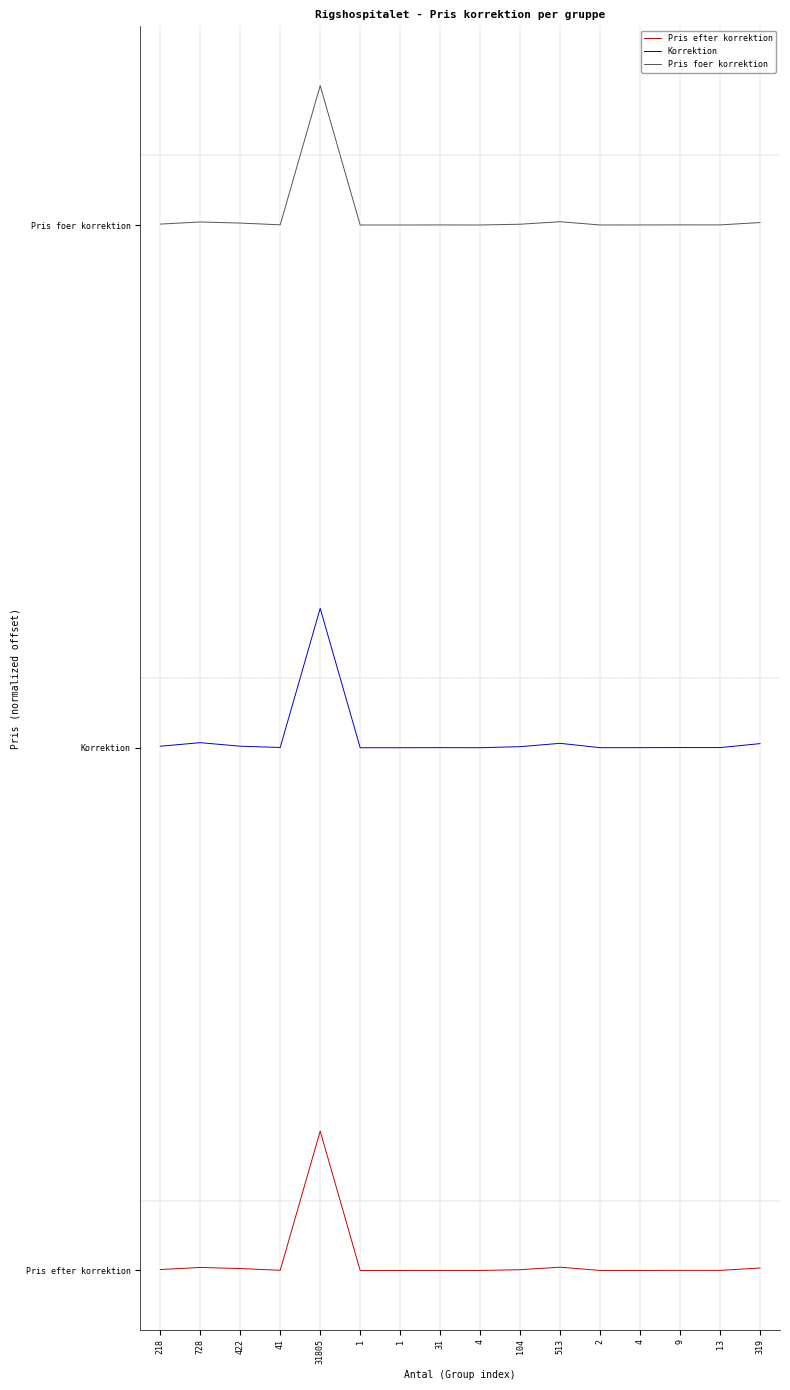

Read the Korrektion value at 1.

3.0